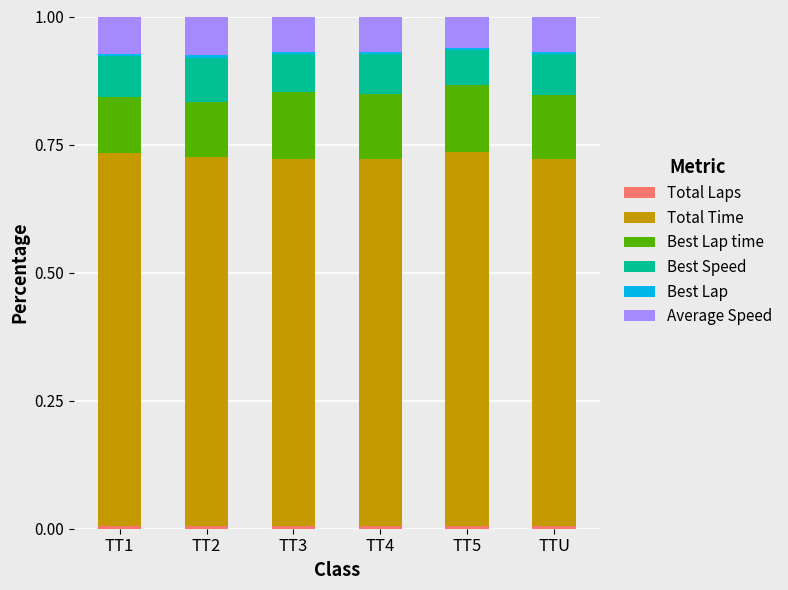

How many data points does each series have?

6